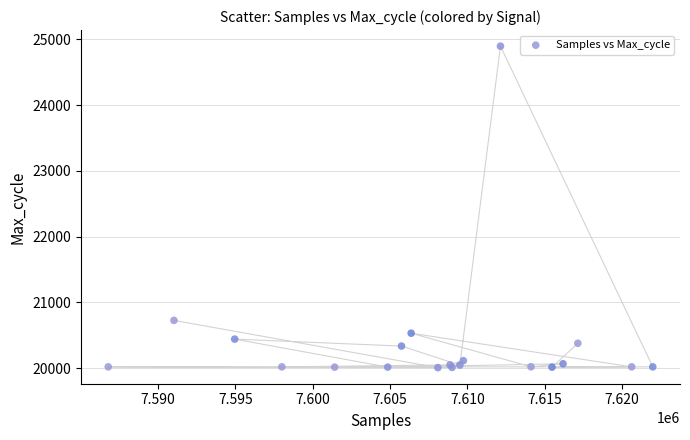

What Y value in the scatter plot is closest to 22451?

20725